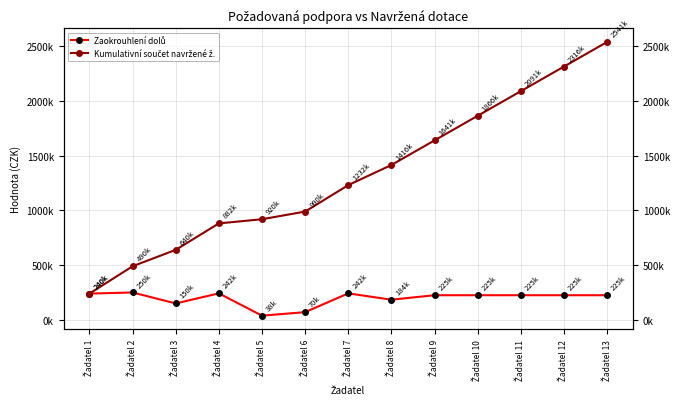

Reading left to right, what are all the values shown in this chart?

Zaokrouhlení dolů: Žadatel 1=240000	Žadatel 2=250000	Žadatel 3=150000	Žadatel 4=242000	Žadatel 5=38000	Žadatel 6=70000	Žadatel 7=242000	Žadatel 8=184000	Žadatel 9=225000	Žadatel 10=225000	Žadatel 11=225000	Žadatel 12=225000	Žadatel 13=225000
Kumulativní součet navržené ž.: Žadatel 1=240000	Žadatel 2=490000	Žadatel 3=640000	Žadatel 4=882000	Žadatel 5=920000	Žadatel 6=990000	Žadatel 7=1232000	Žadatel 8=1416000	Žadatel 9=1641000	Žadatel 10=1866000	Žadatel 11=2091000	Žadatel 12=2316000	Žadatel 13=2541000